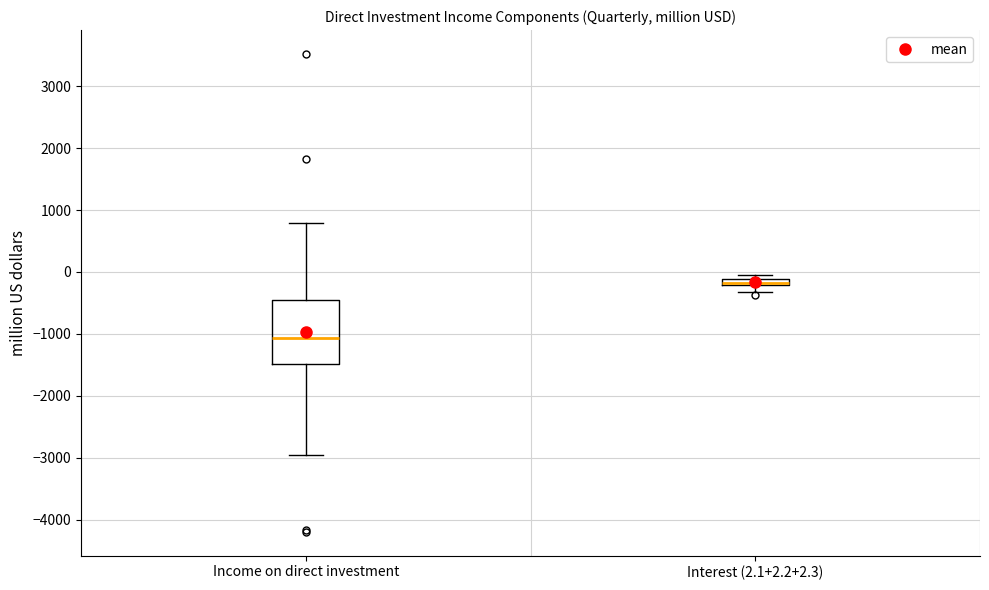

Where is the lower edge of the box for Interest (2.1+2.2+2.3) on the y-axis? The values are not printed on the chart, so give them approximately, as read against the axis.

-200